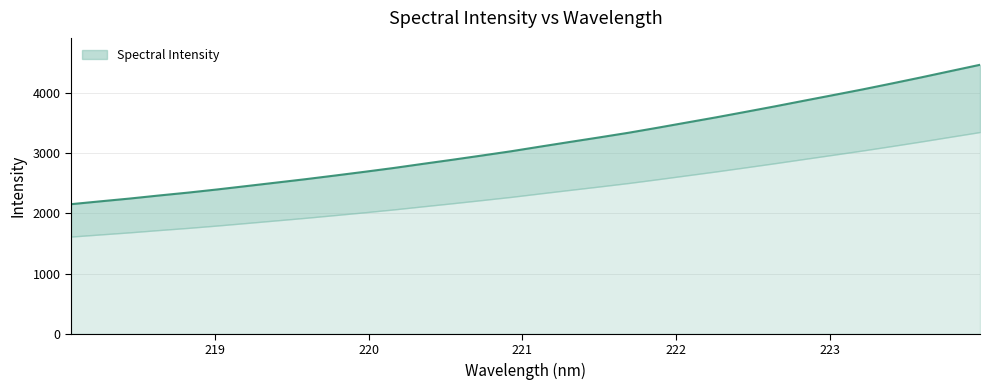

What is the label of the 6th point from the right?

223.0264